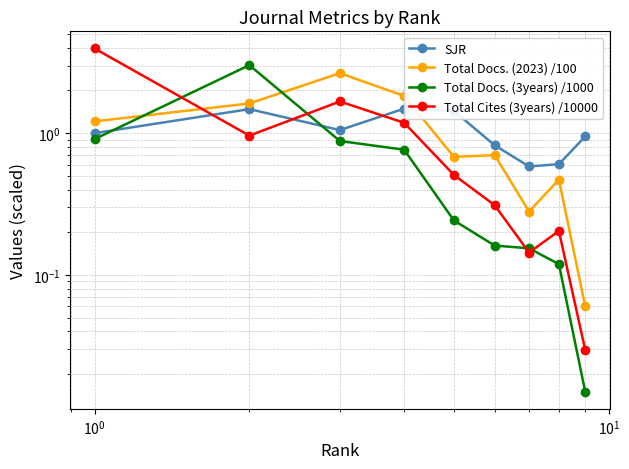

What is the difference between the highest and lowest values at $\mathdefault{10^{1}}$?

1.1